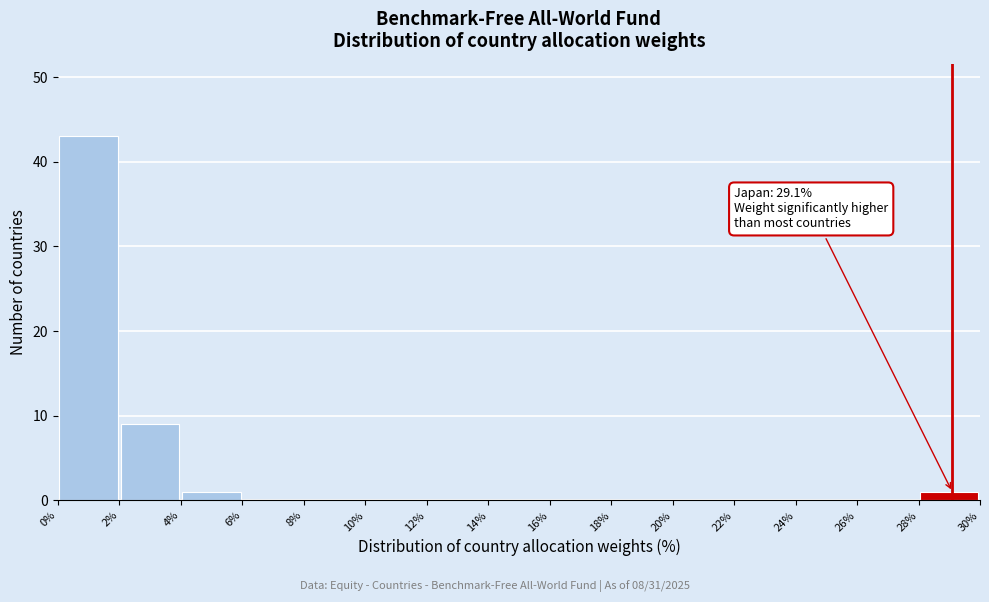

Which range on the x-axis has the tallest bar?

0% to 2%